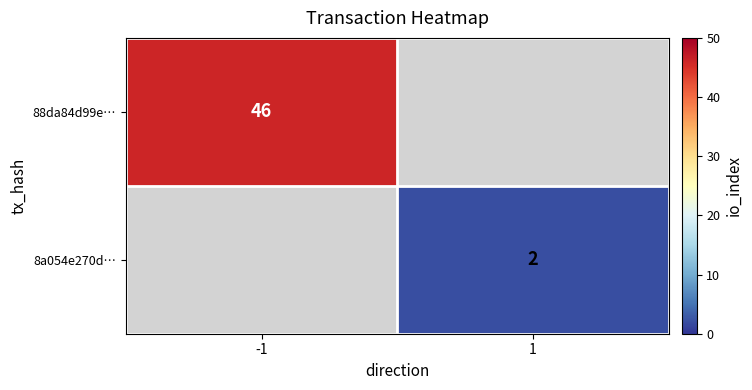

True or false: 88da84d99e… has a value of 26 at -1.

False